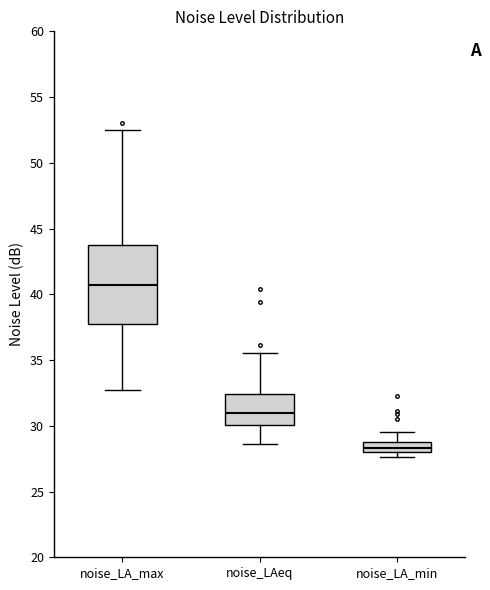

Which box has the highest median line?

noise_LA_max